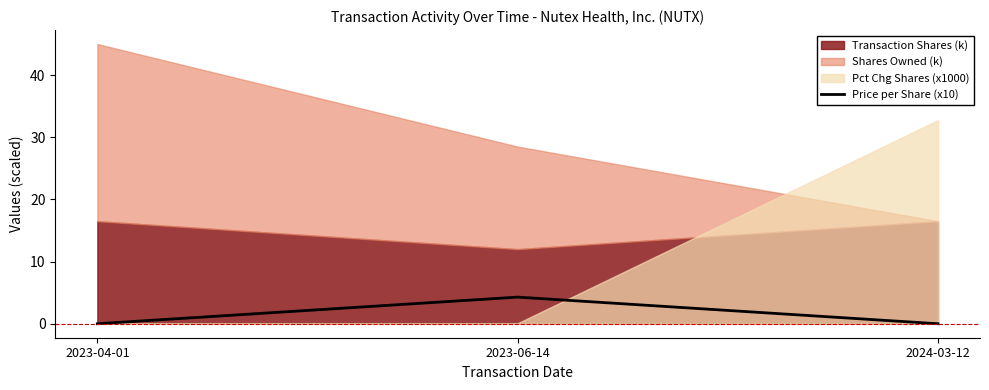

What is the maximum value for Price per Share (x10)?

4.3